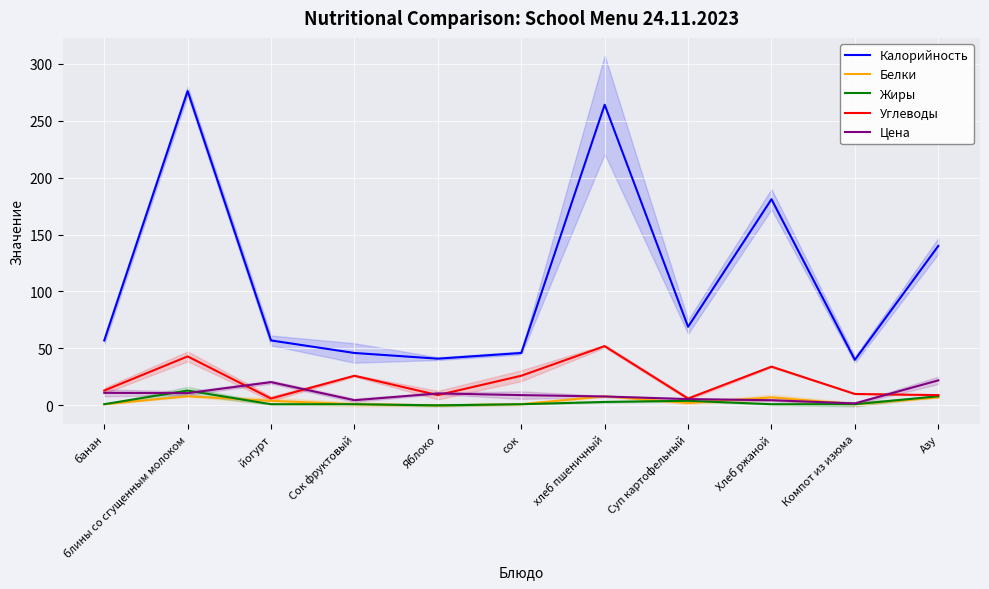

True or false: Белки has a value of 3.3 at блины со сгущенным молоком.

False